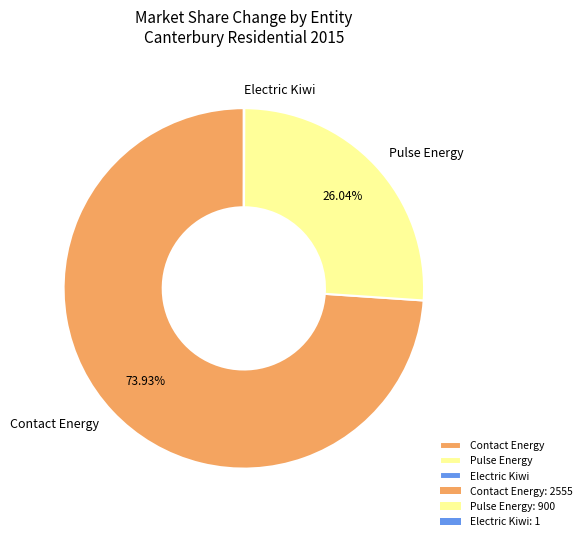

What is the largest slice in the pie chart?

Contact Energy